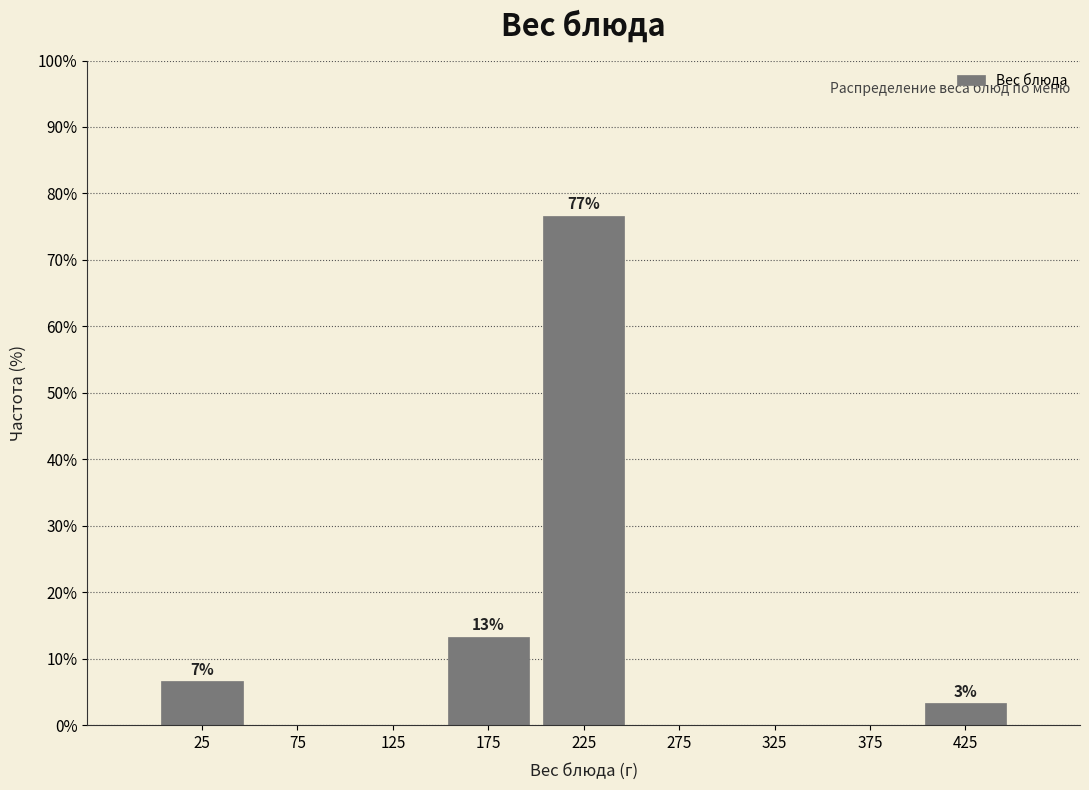

Over which range of the x-axis is the bar tallest?

200 to 250